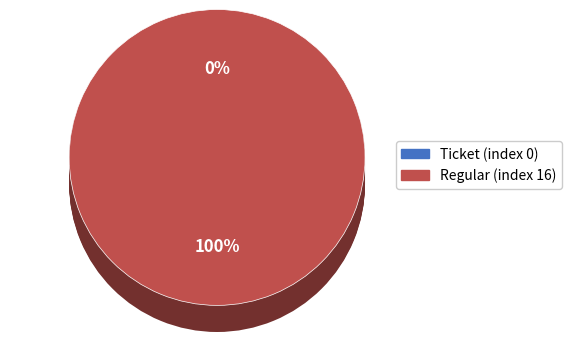

To the nearest percent, what percentage of the pie is Regular (index 16)?

100%